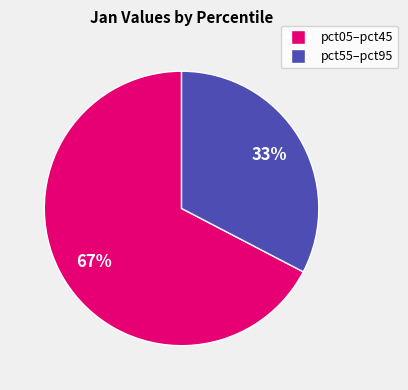

To the nearest percent, what is the average slice percentage?

50%